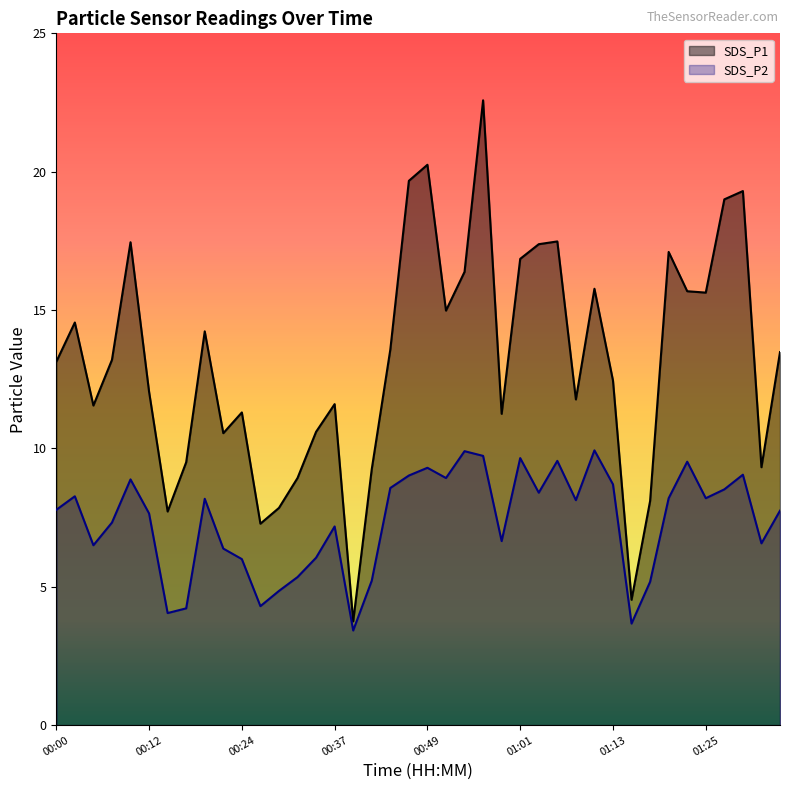

The value of SDS_P2 at 01:20 is 8.2. True or false?

True